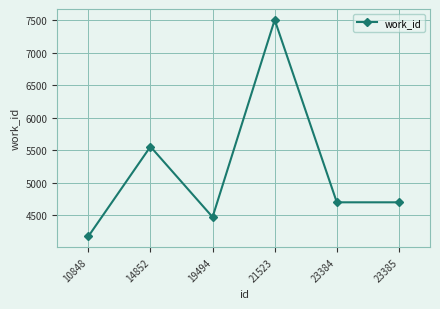

How many data points does each series have?

6